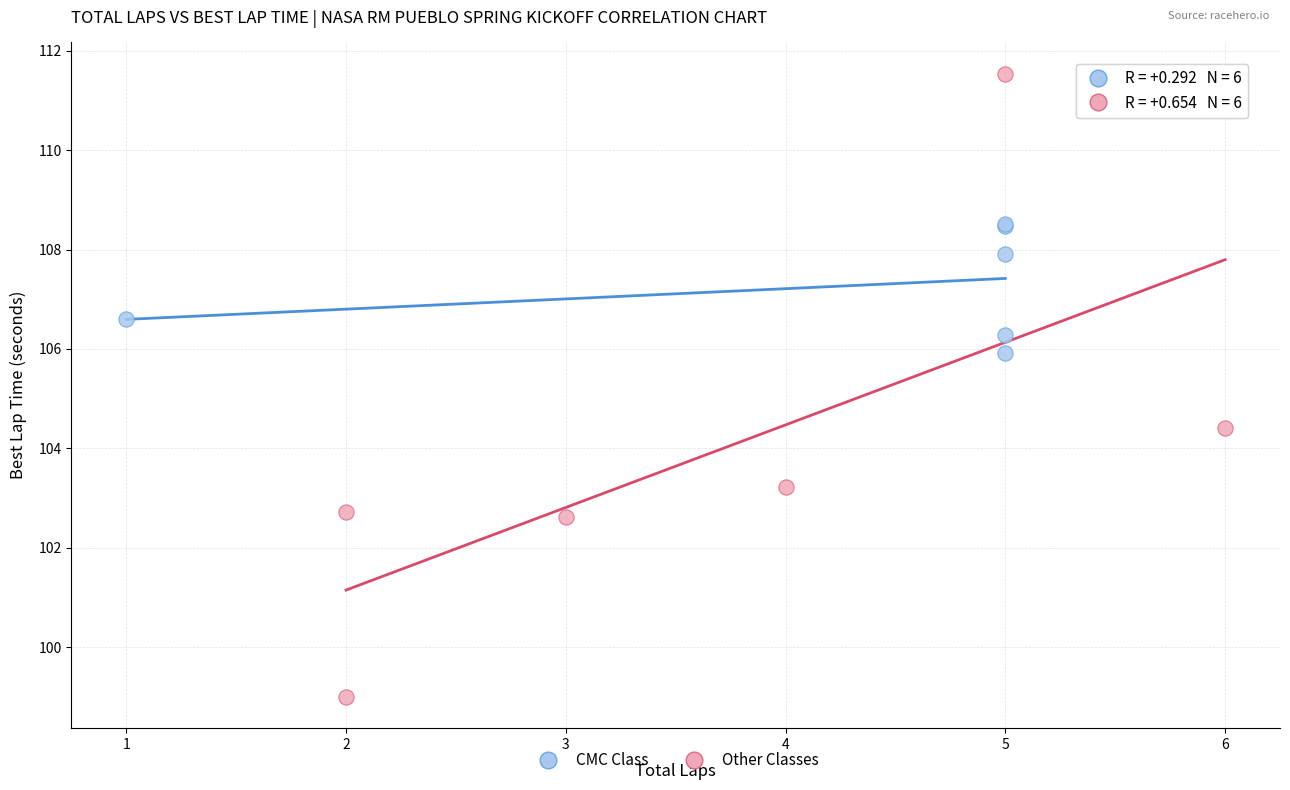

Which series contains the highest Y value?

Other Classes